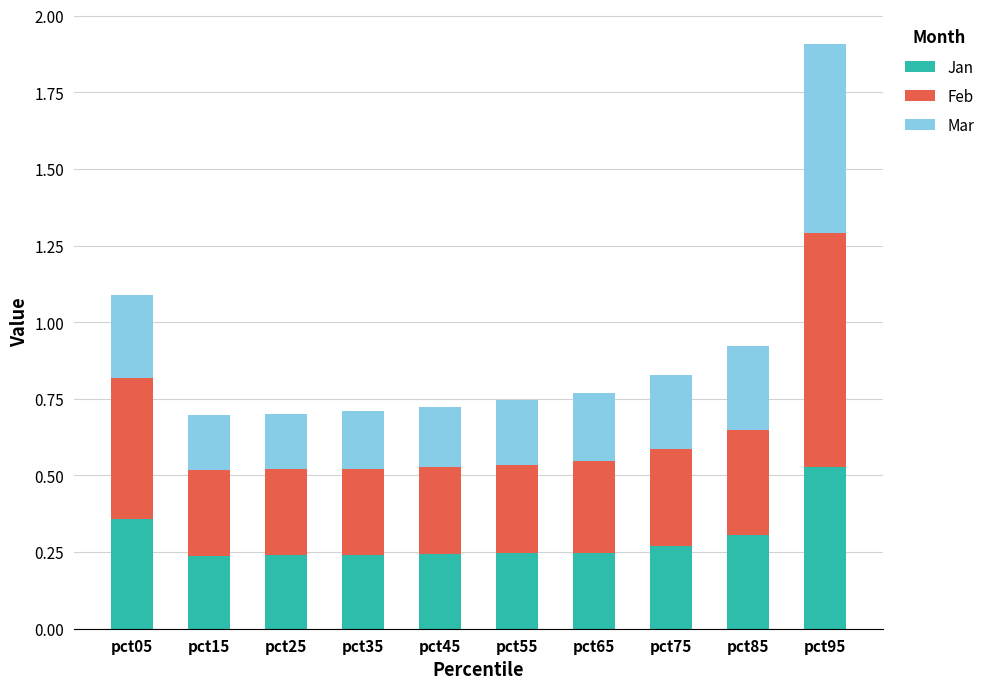

At which category is the sum across all series the highest?

pct95